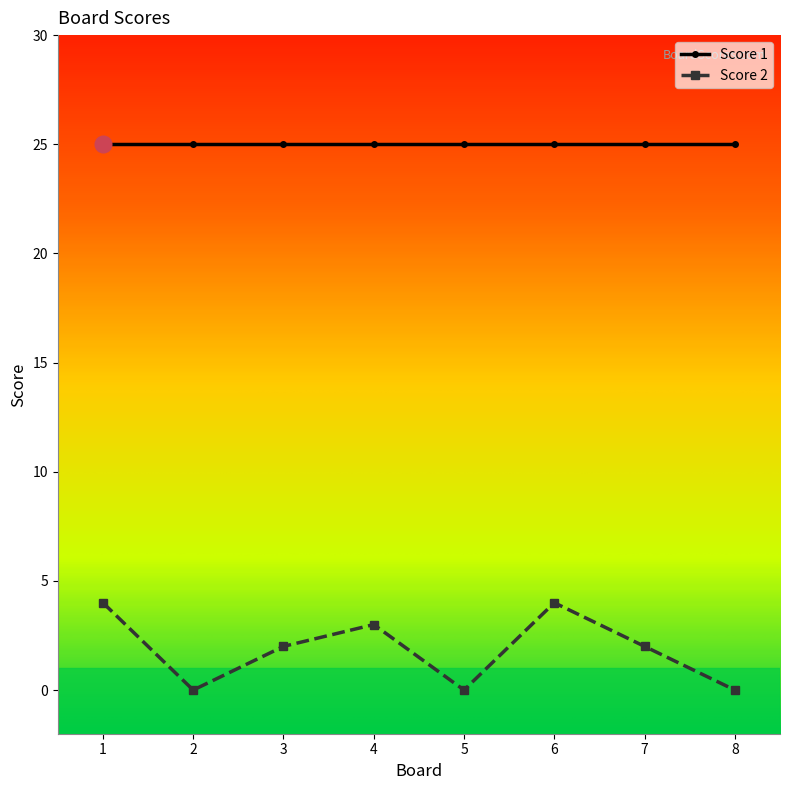

True or false: Score 1 has a value of 25 at 1.

True